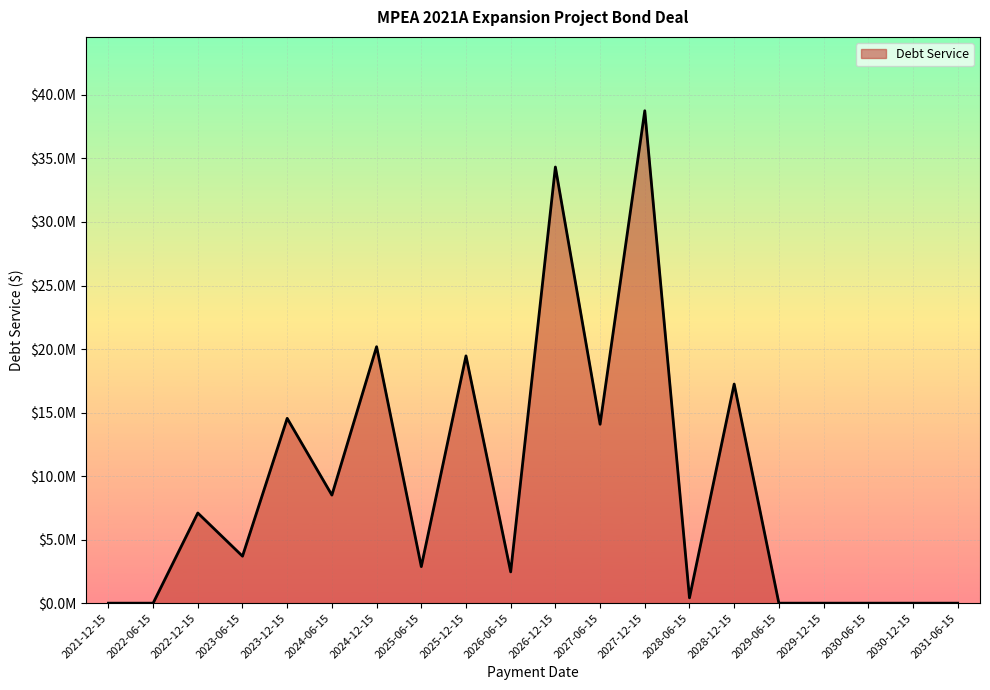

Which label corresponds to the smallest value in the chart?

2021-12-15